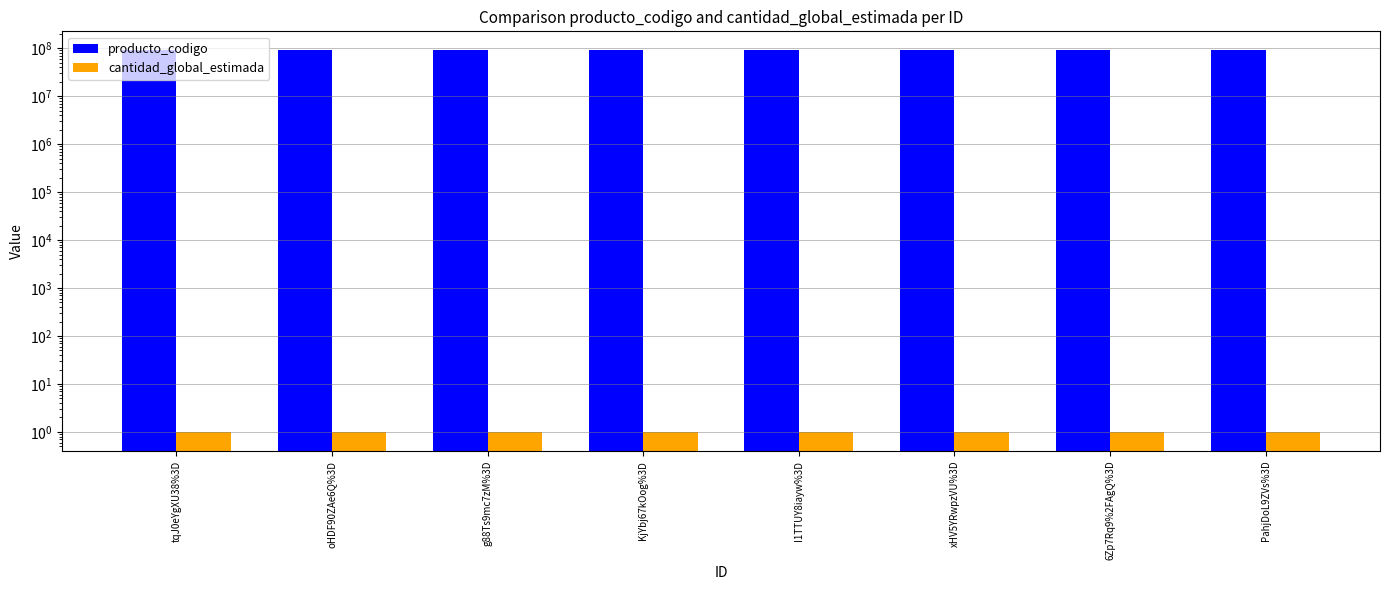

True or false: cantidad_global_estimada has a value of 1 at KjYbj67kOog%3D.

True